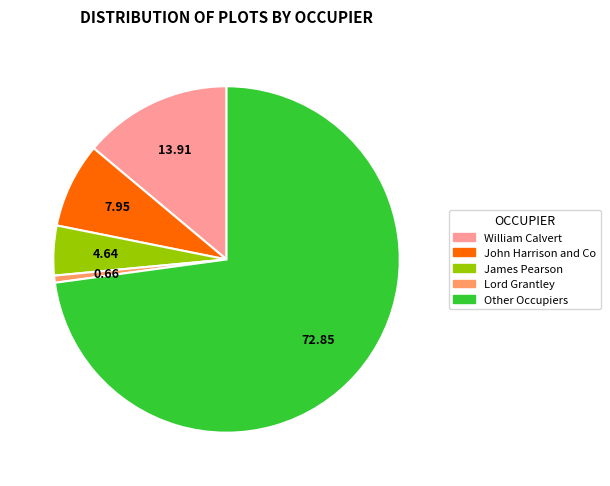

Rank the categories by value from highest to lowest.

Other Occupiers, William Calvert, John Harrison and Co, James Pearson, Lord Grantley